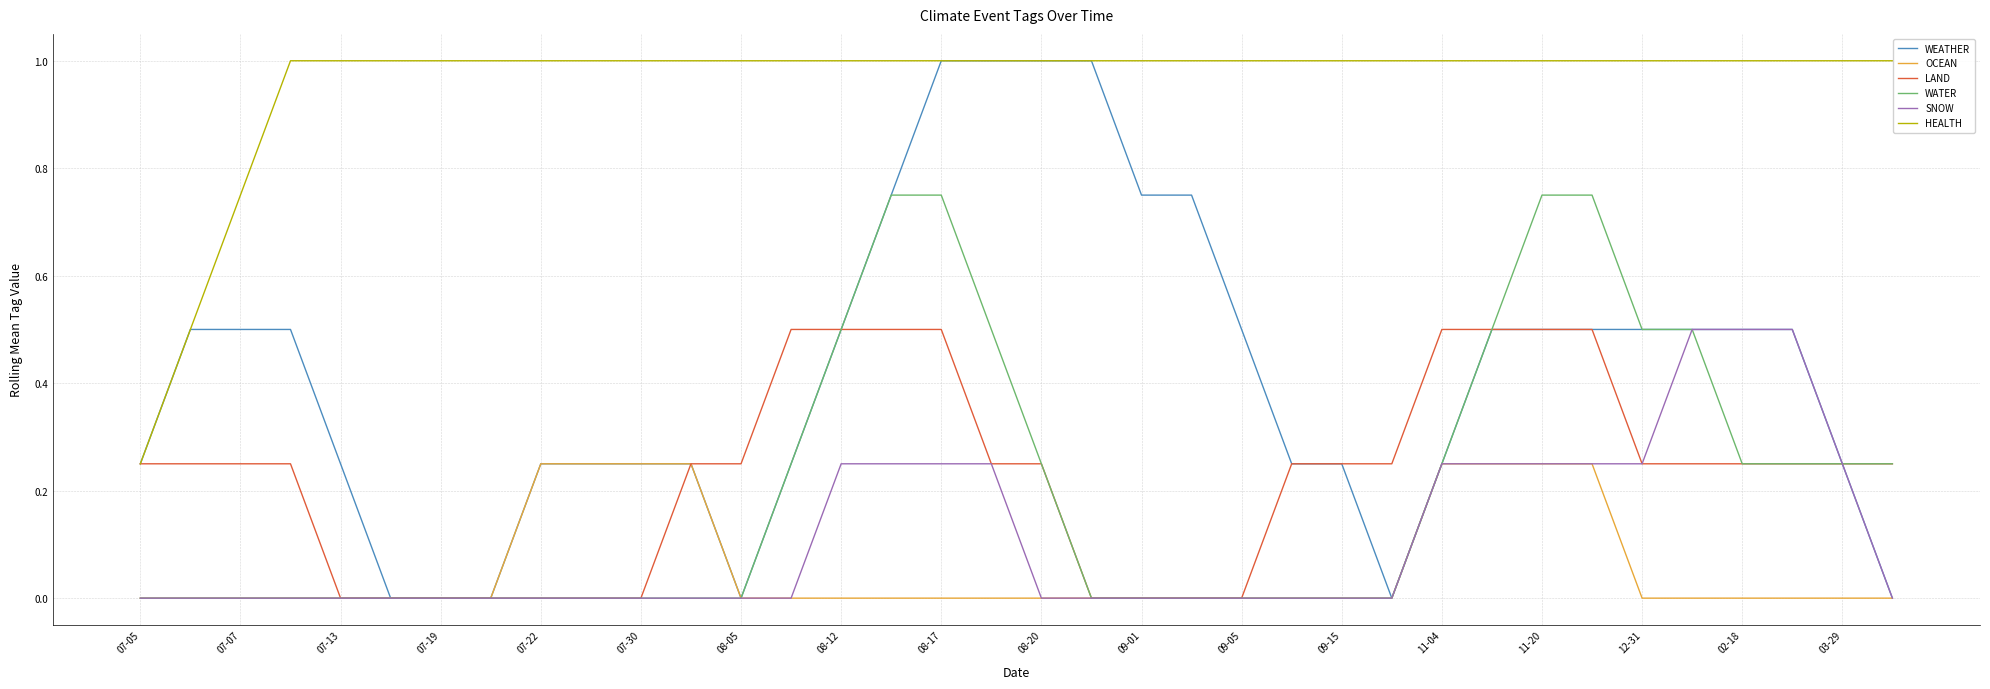

Which series has the widest spread of values?

WEATHER